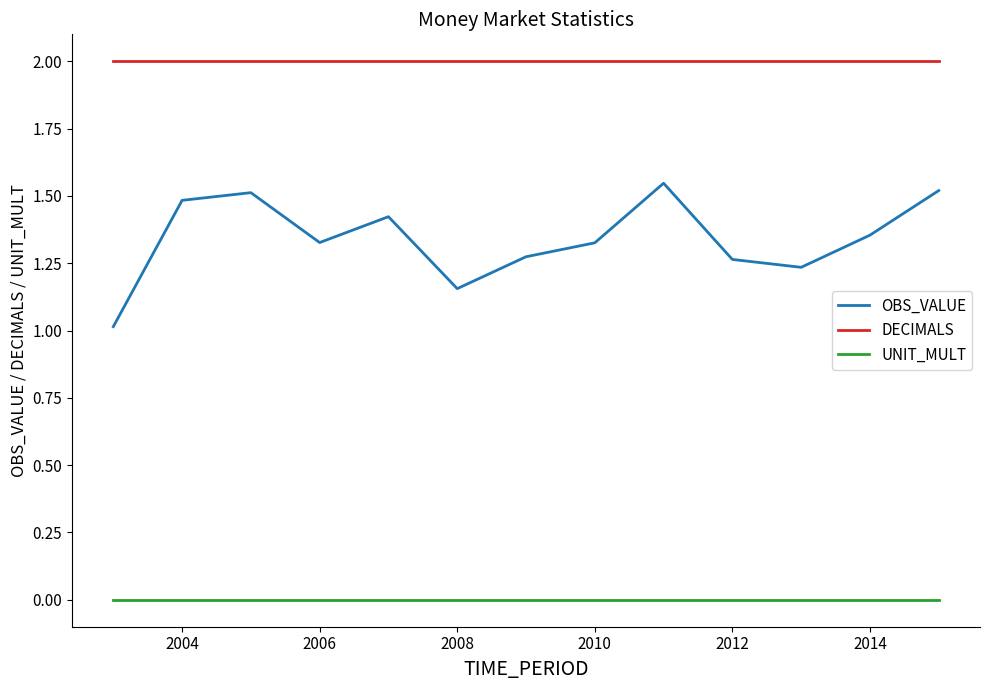

Which series has the largest range (max minus min)?

OBS_VALUE